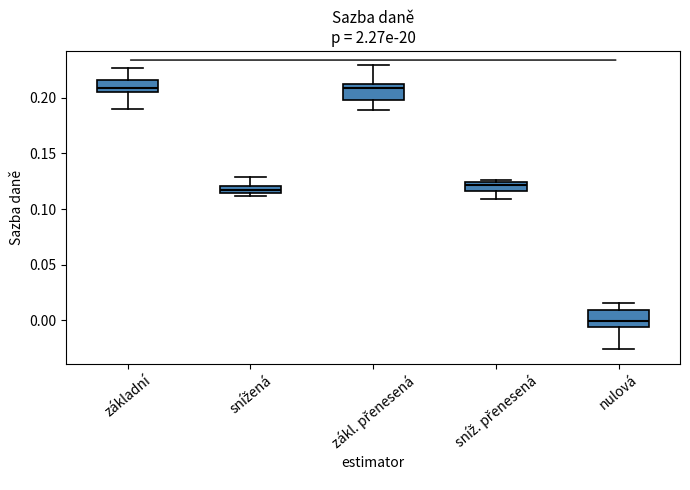

Where is the upper edge of the box for základní on the y-axis? The values are not printed on the chart, so give them approximately, as read against the axis.

0.215